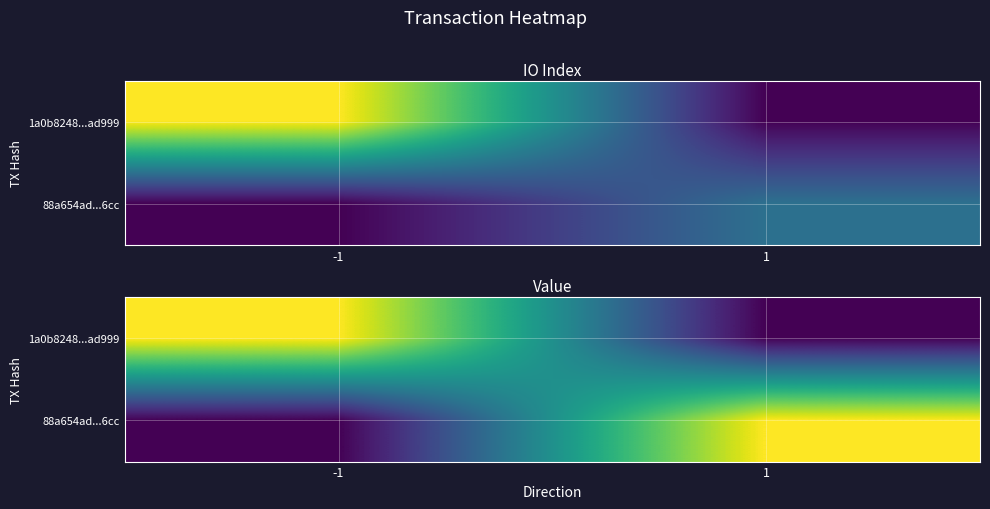

List the series in order of their peak value, lowest first.

1a0b8248...ad999, 88a654ad...6cc